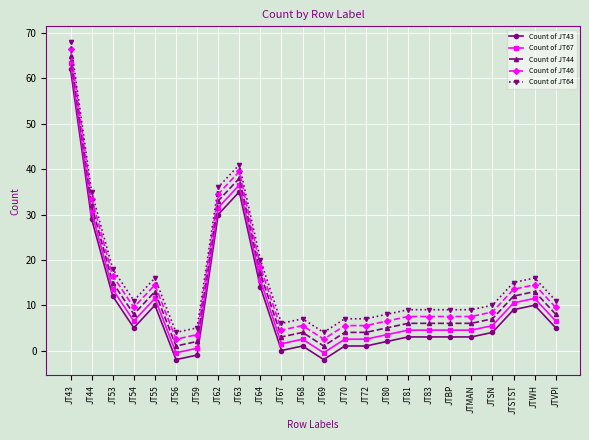

How many lines are shown in the chart?

5